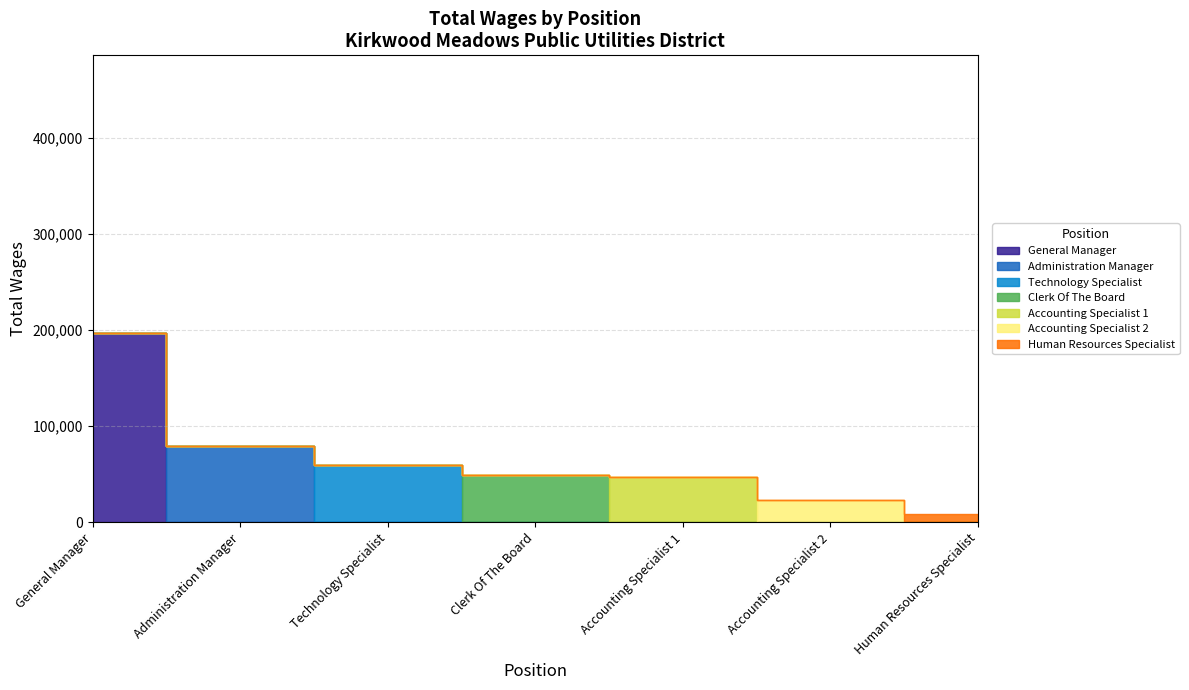

List the labels in order of value, smallest first.

Human Resources Specialist, Accounting Specialist 2, Accounting Specialist 1, Clerk Of The Board, Technology Specialist, Administration Manager, General Manager